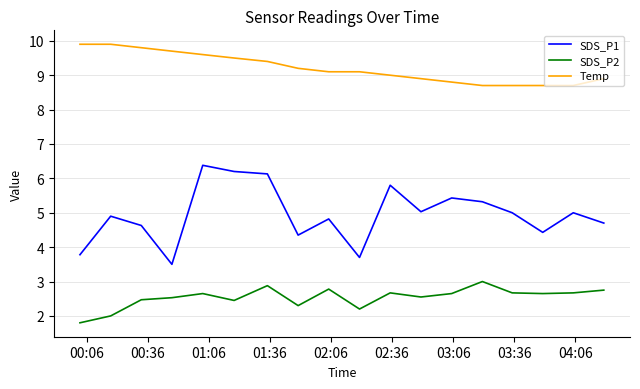

List the series in order of their peak value, highest first.

Temp, SDS_P1, SDS_P2